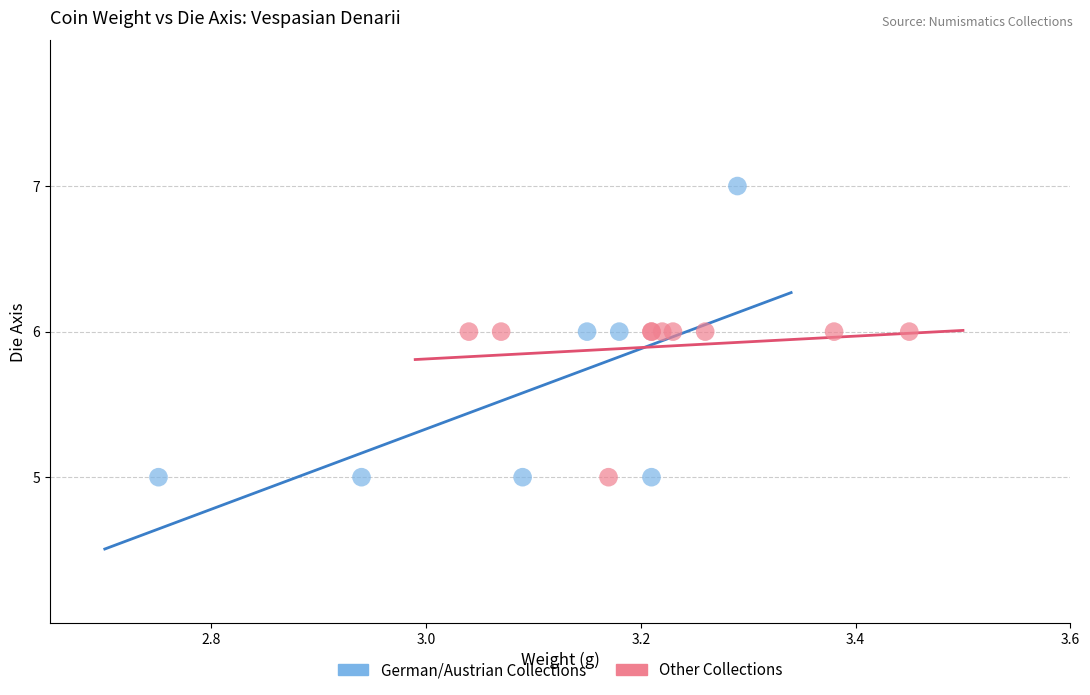

Which series reaches the maximum Y coordinate?

German/Austrian Collections